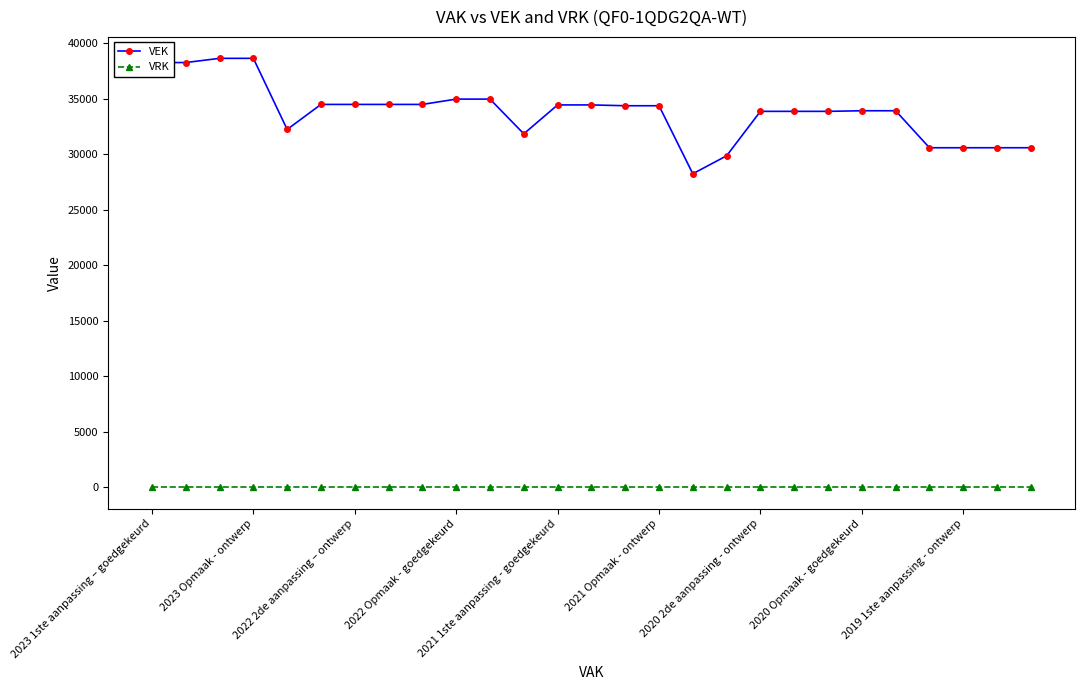

At how many categories does at least one series exceed 27188?

27